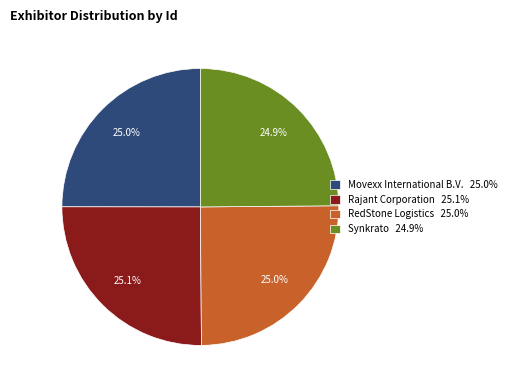

What is the ratio of the value at RedStone Logistics 25.0% to the value at Movexx International B.V. 25.0%?

1.0